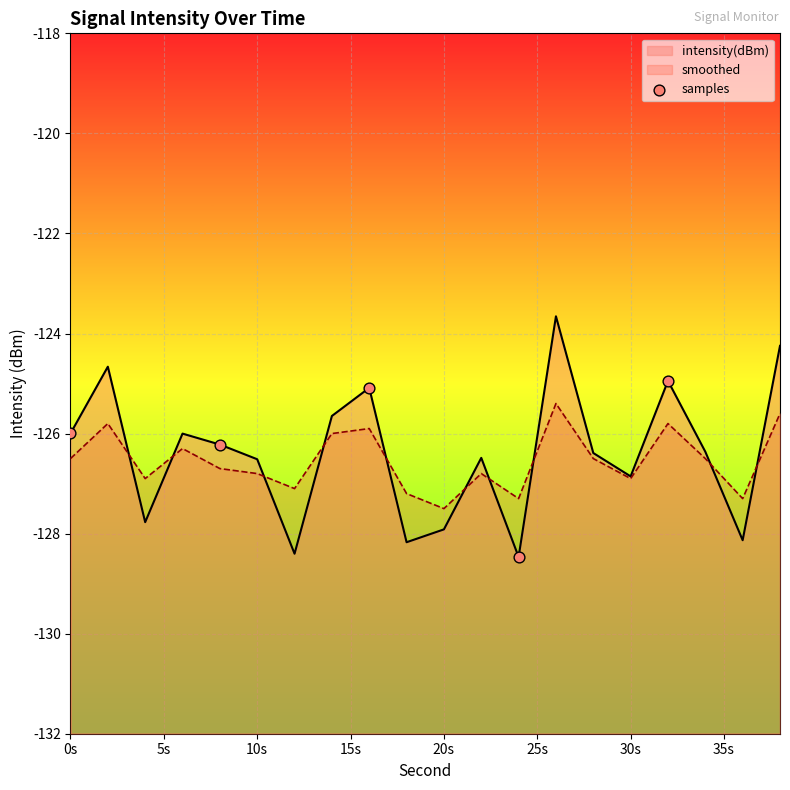

Between 0s and 5s, which is larger?

0s